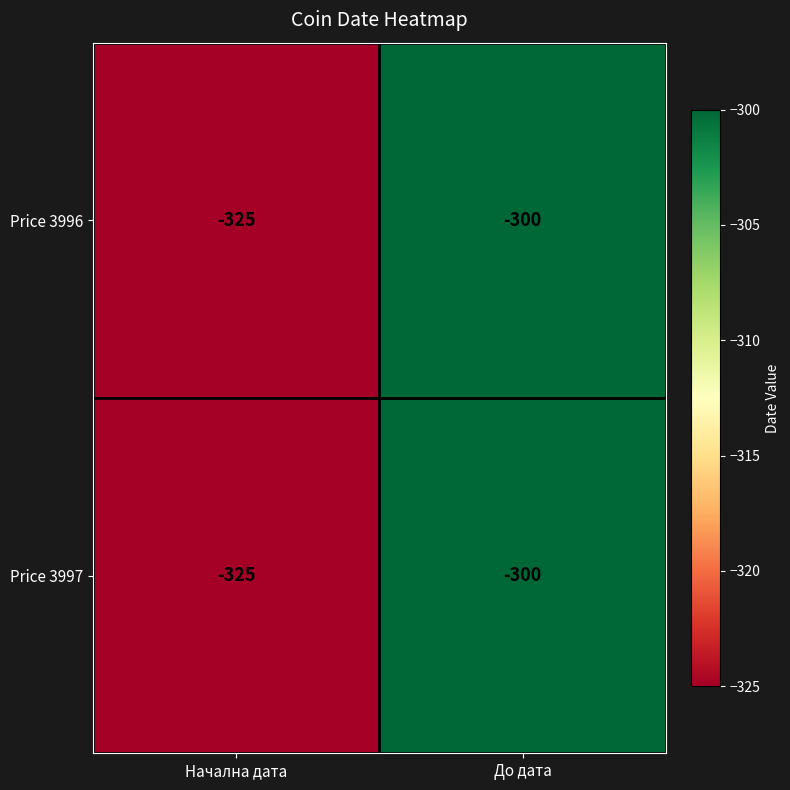

Rank the categories by Price 3996 value from lowest to highest.

Начална дата, До дата